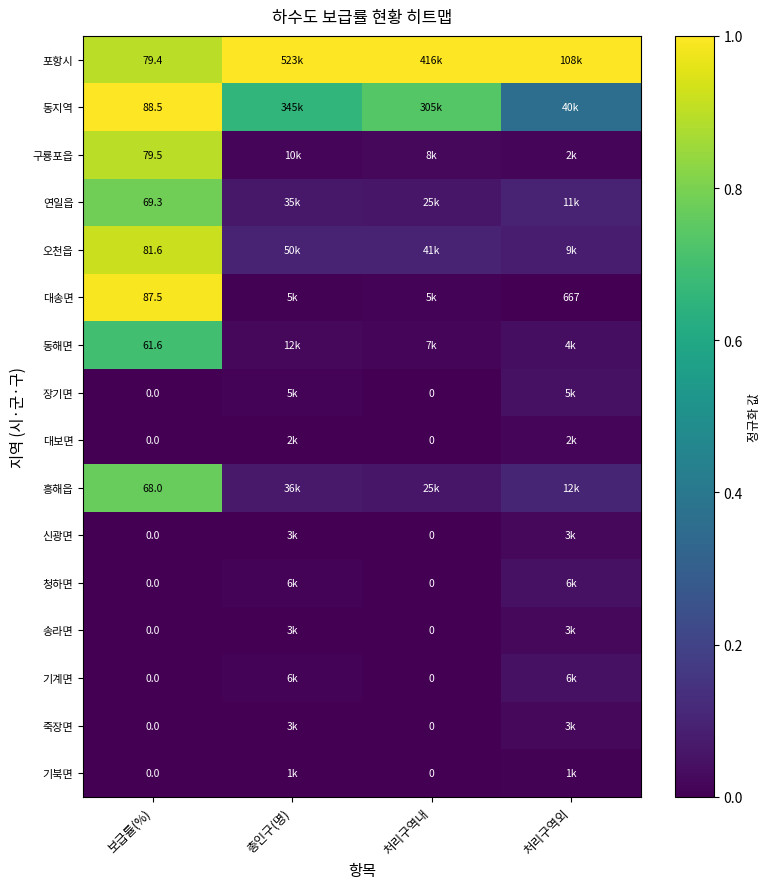

What is the difference between the highest and lowest values at 처리구역외?

1.0